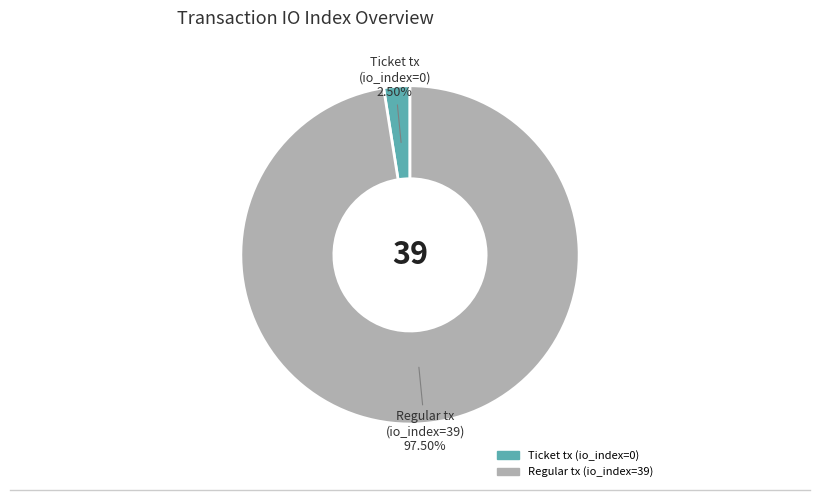

Rank the categories by value from lowest to highest.

Ticket tx (io_index=0), Regular tx (io_index=39)